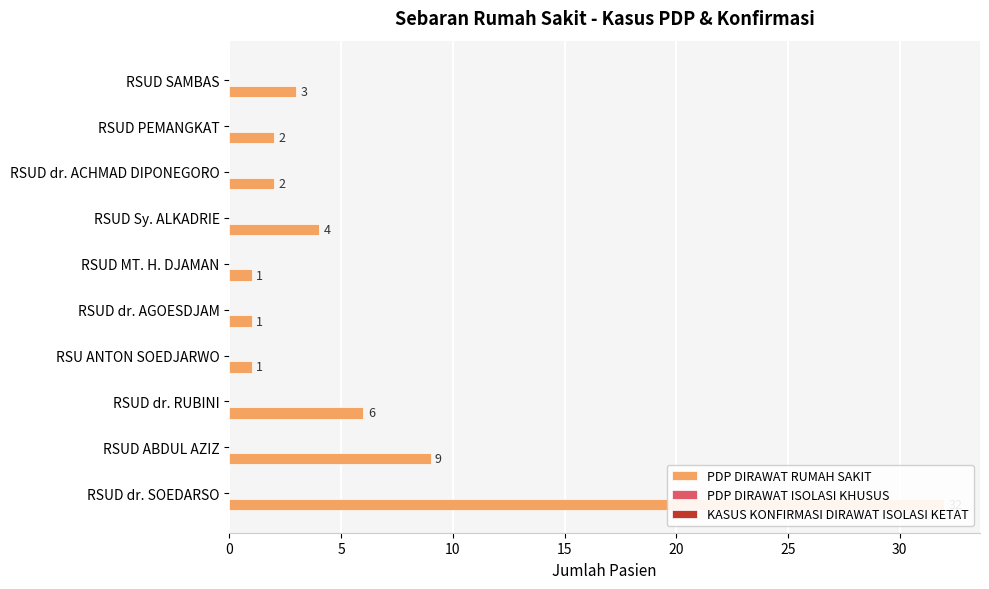

What is the maximum value for KASUS KONFIRMASI DIRAWAT ISOLASI KETAT?

0.2